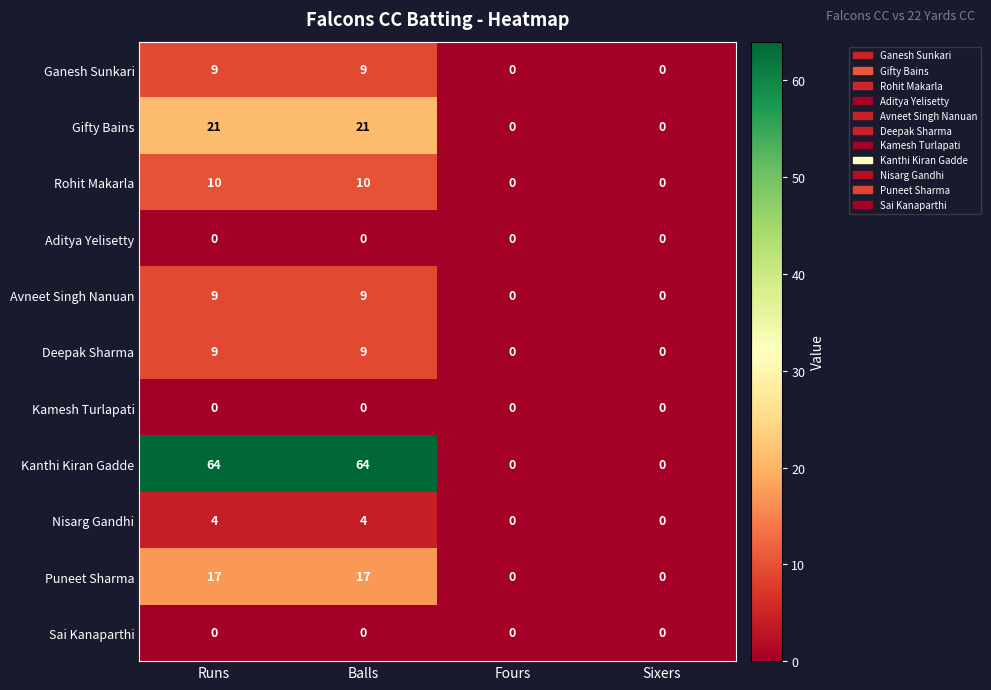

True or false: Nisarg Gandhi has a value of 6 at Balls.

False